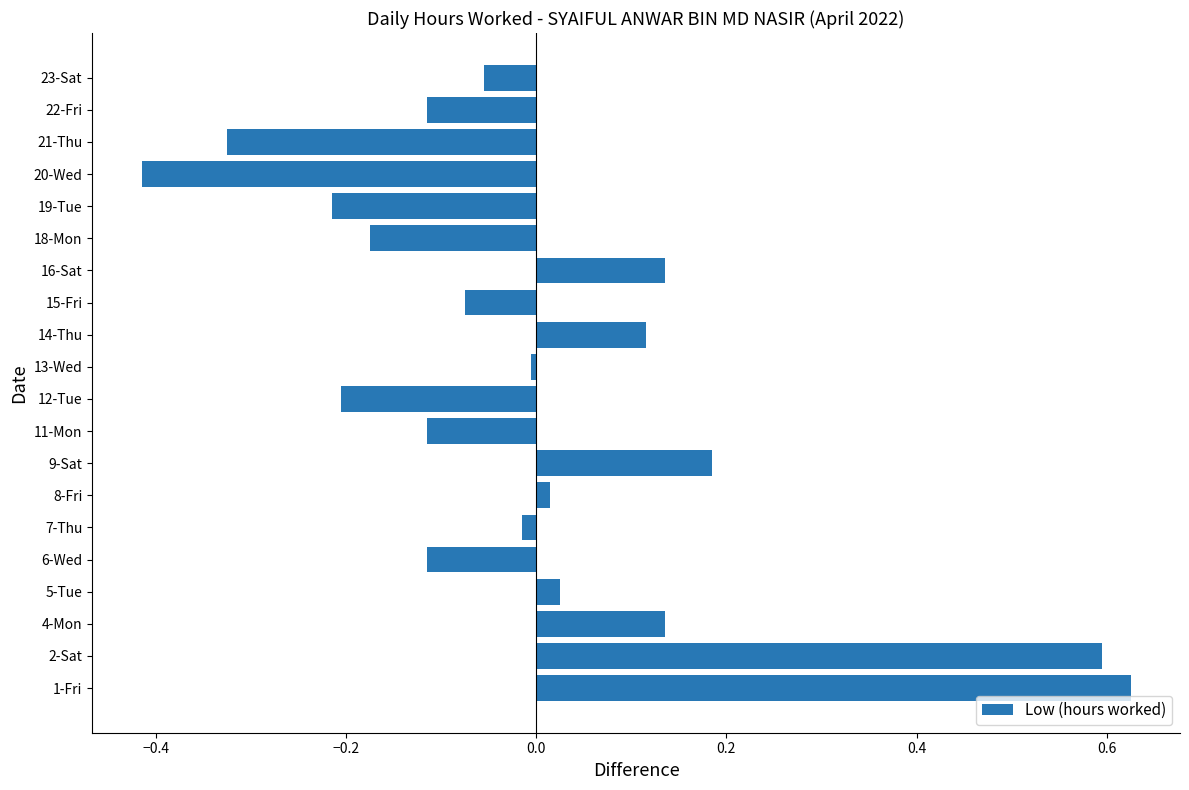

At which category does the chart reach its minimum across all series?

20-Wed